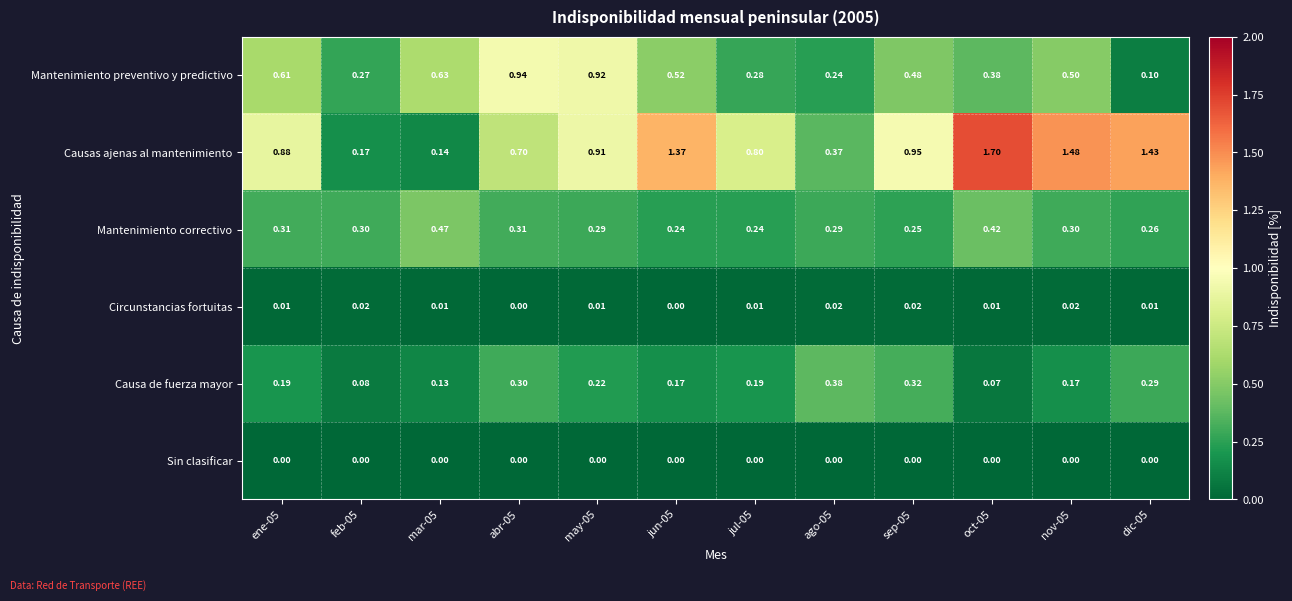

Which series has the largest range (max minus min)?

Causas ajenas al mantenimiento